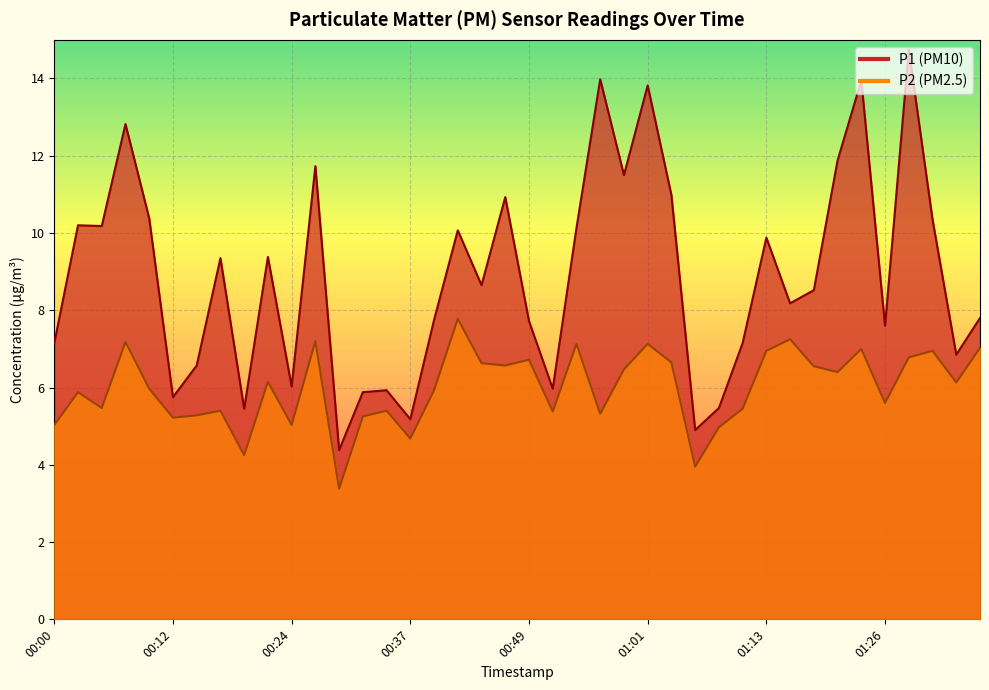

How many values in the P2 series exceed 6?

20